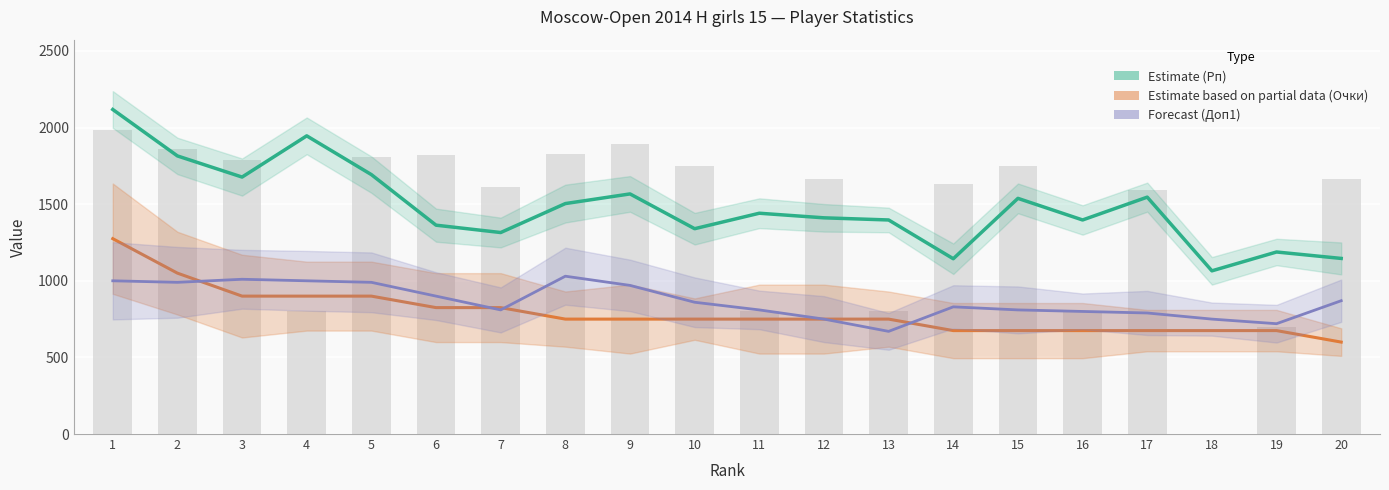

Where does the Очки scaled (Partial) series first go above 750?

1